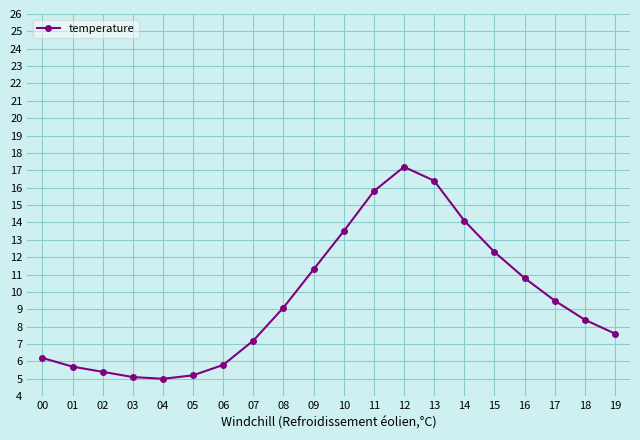

Reading left to right, what are all the values shown in this chart?

00=6.2	01=5.7	02=5.4	03=5.1	04=5.0	05=5.2	06=5.8	07=7.2	08=9.1	09=11.3	10=13.5	11=15.8	12=17.2	13=16.4	14=14.1	15=12.3	16=10.8	17=9.5	18=8.4	19=7.6